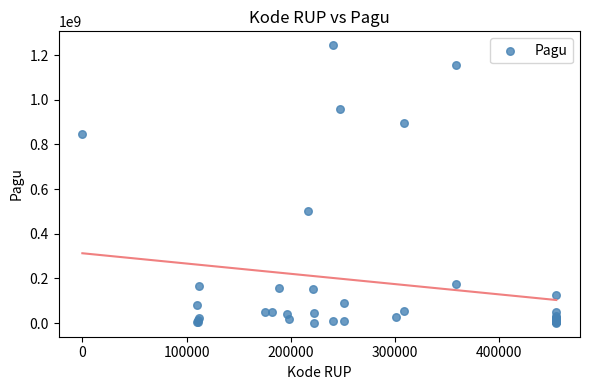

What Y value in the scatter plot is closest to 622840000?

499932000